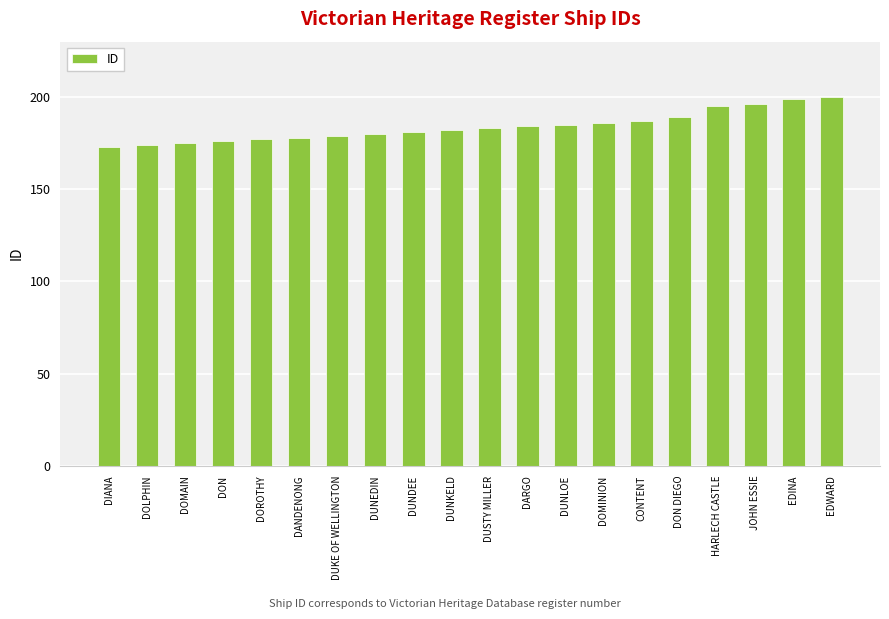

What is the difference between the values at DUNEDIN and DUNLOE?

5